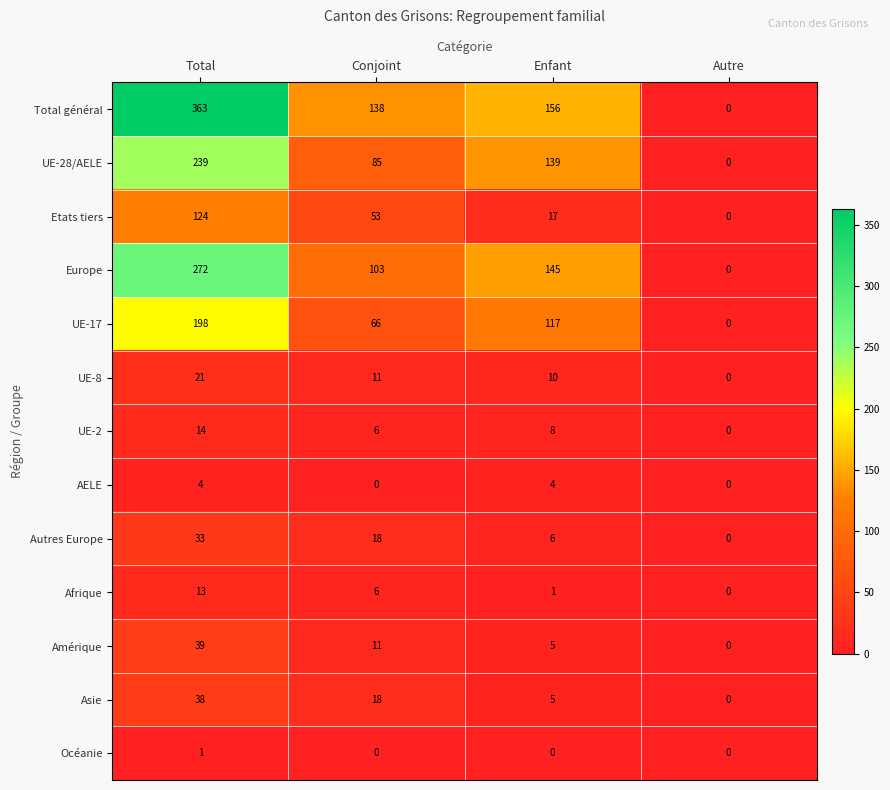

What is the average value of the Autres Europe series?

14